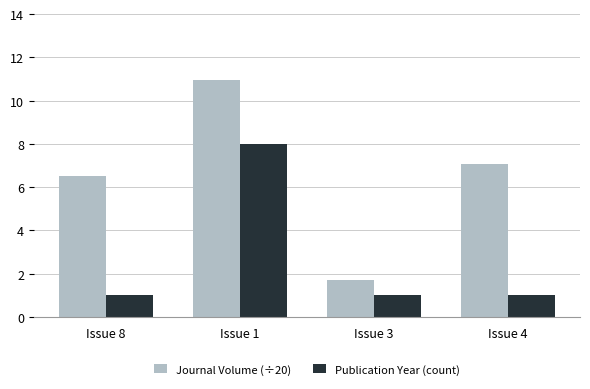

What are all the series names shown in the legend?

Journal Volume (÷20), Publication Year (count)